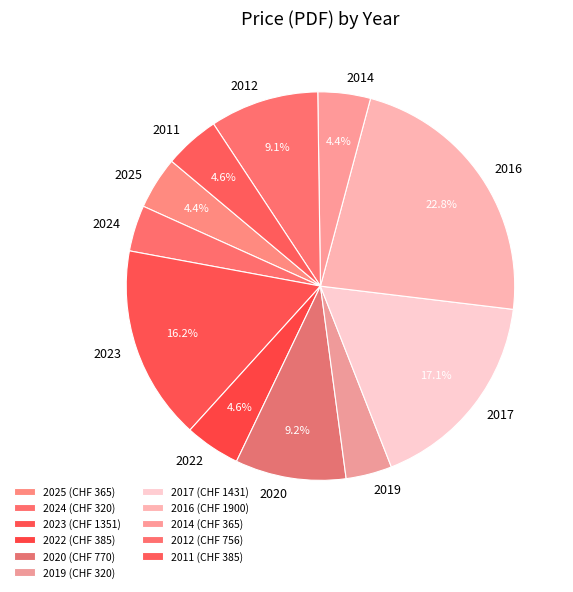

Do 2020 and 2022 together represent more than half of the pie?

No